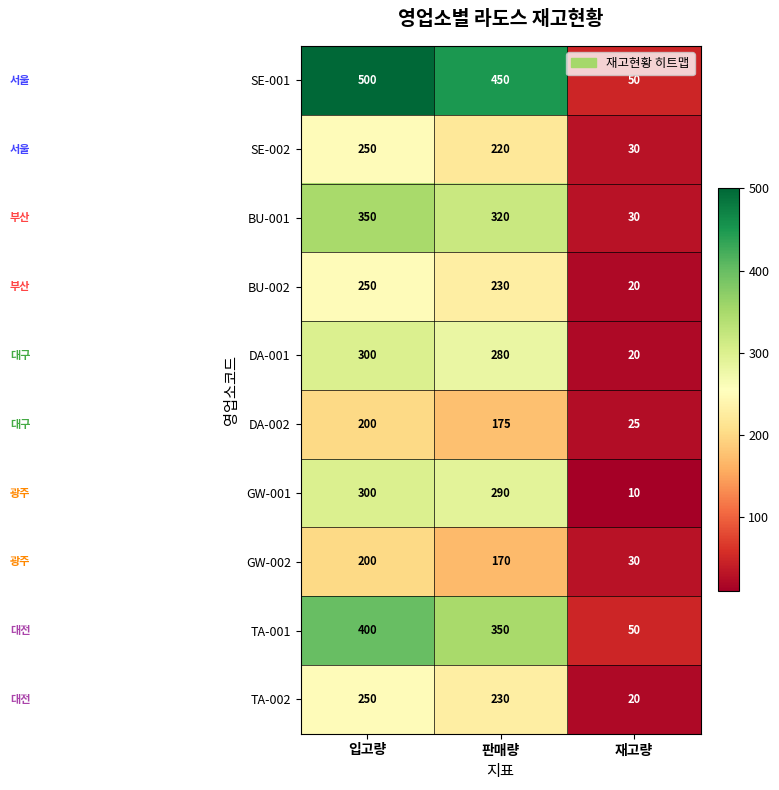

What is the greatest value displayed?

500